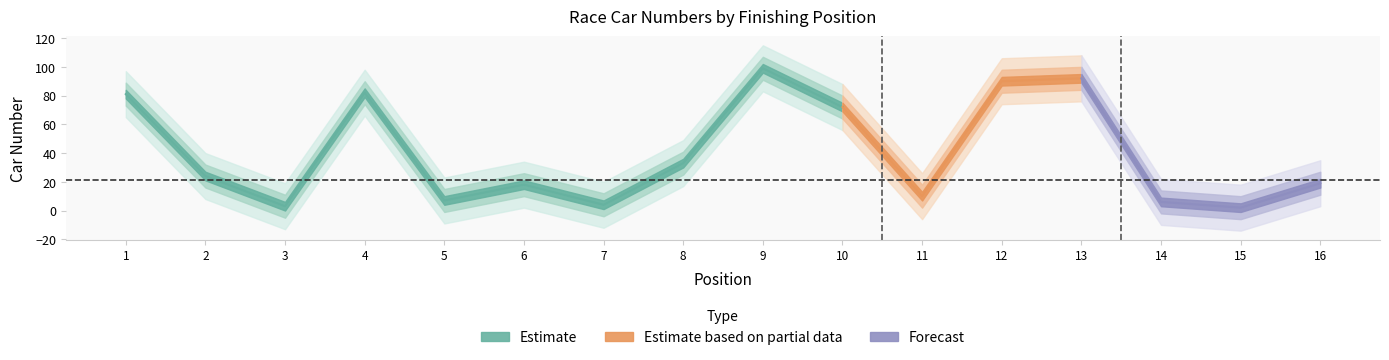

At which label does the data first exceed 24?

1